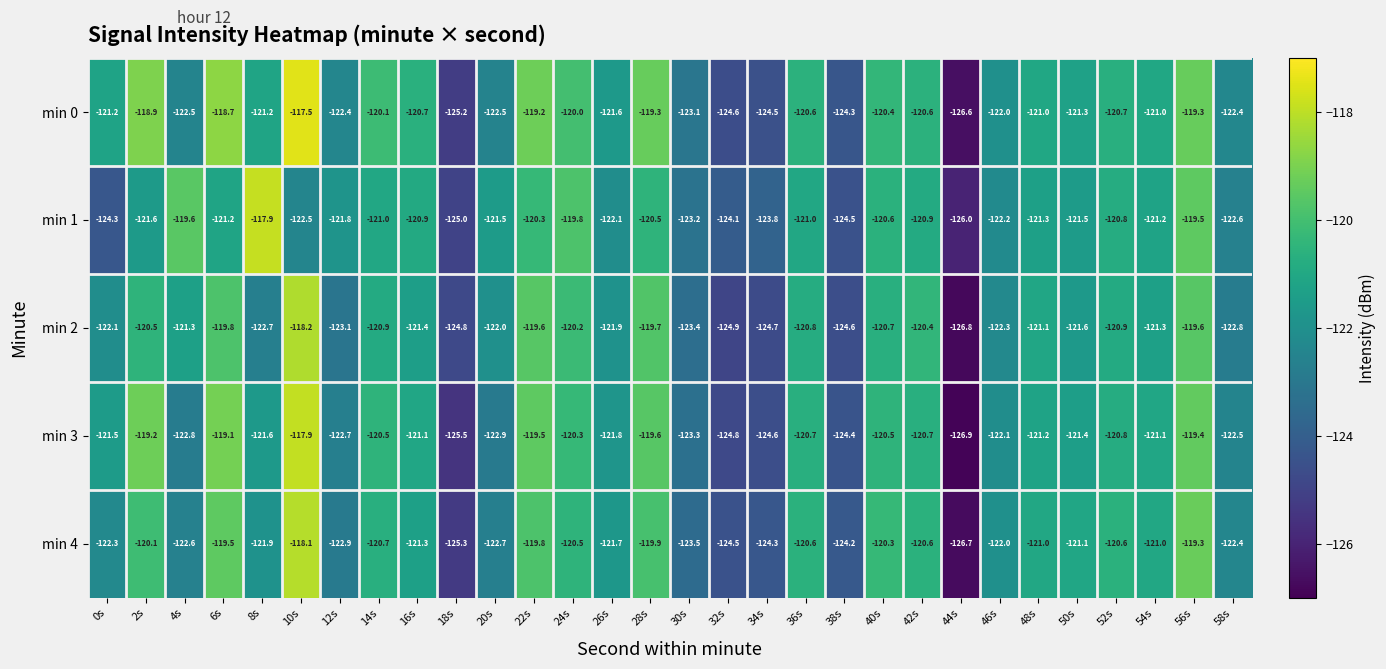

At which category is the sum across all series the highest?

10s